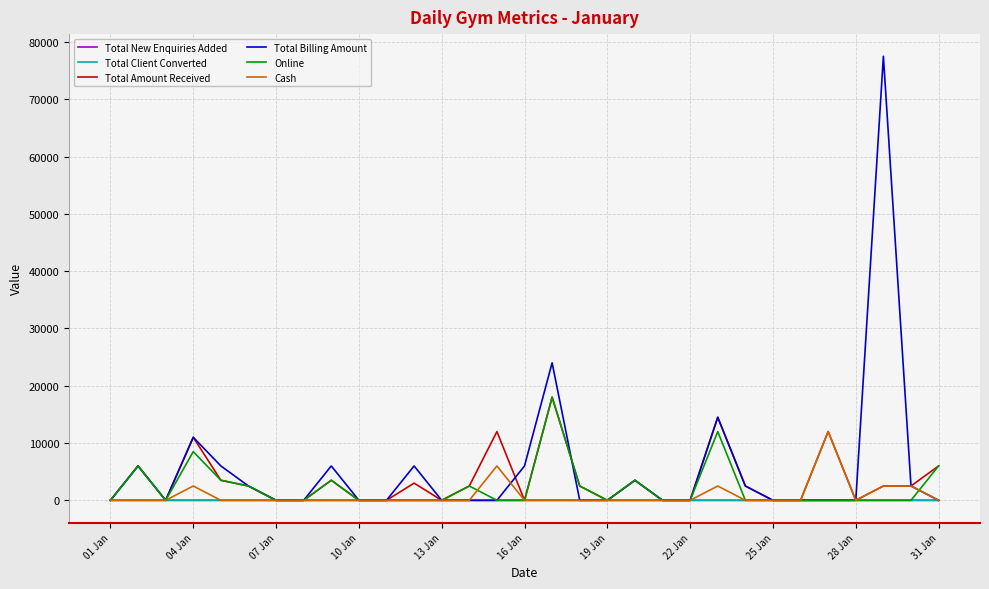

Which series has the widest spread of values?

Total Billing Amount